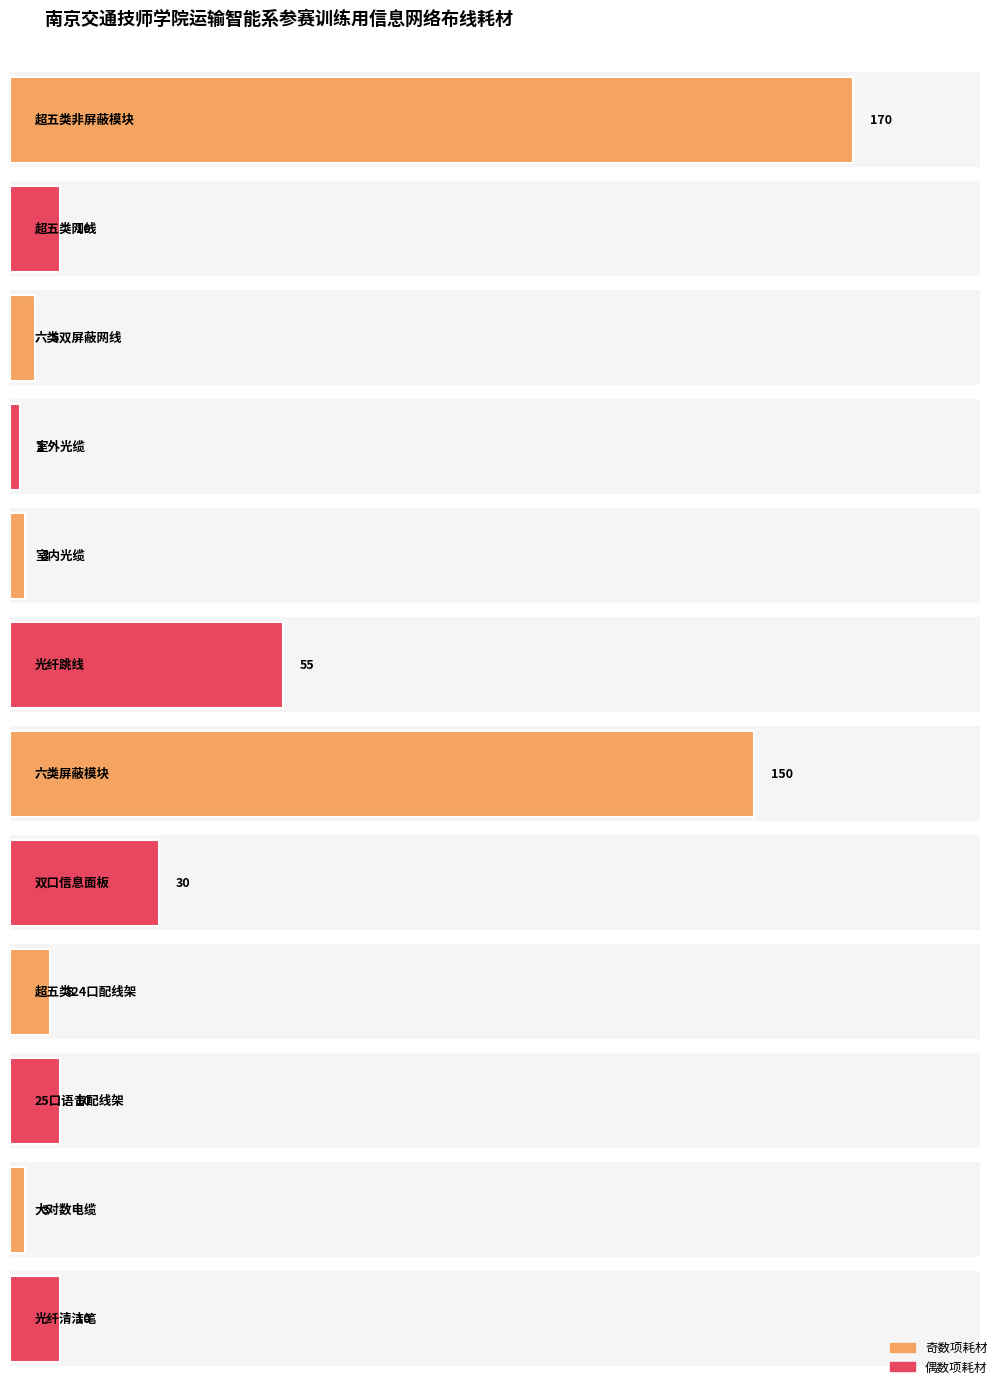

What position from the right is 大对数电缆?

2